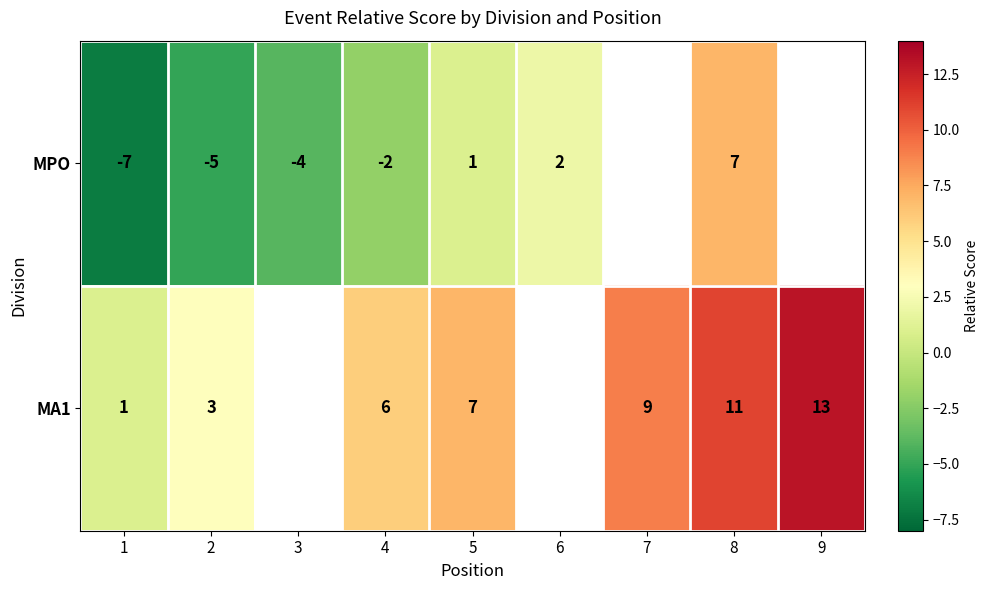

What is the difference between the MPO values at 1 and 6?

9